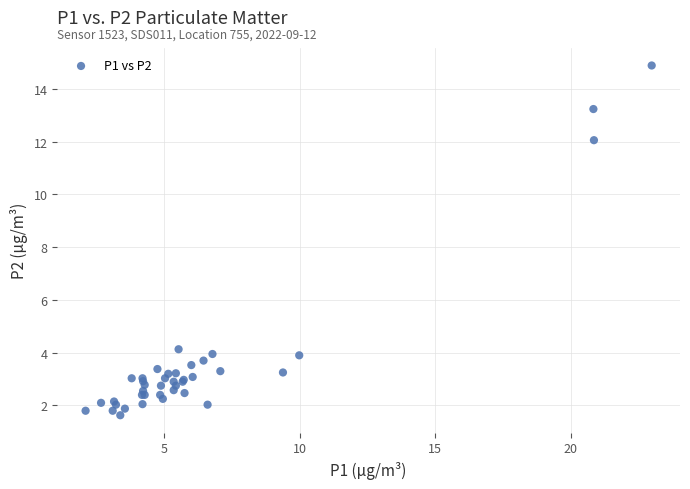

What Y value in the scatter plot is closest to 8?

4.1